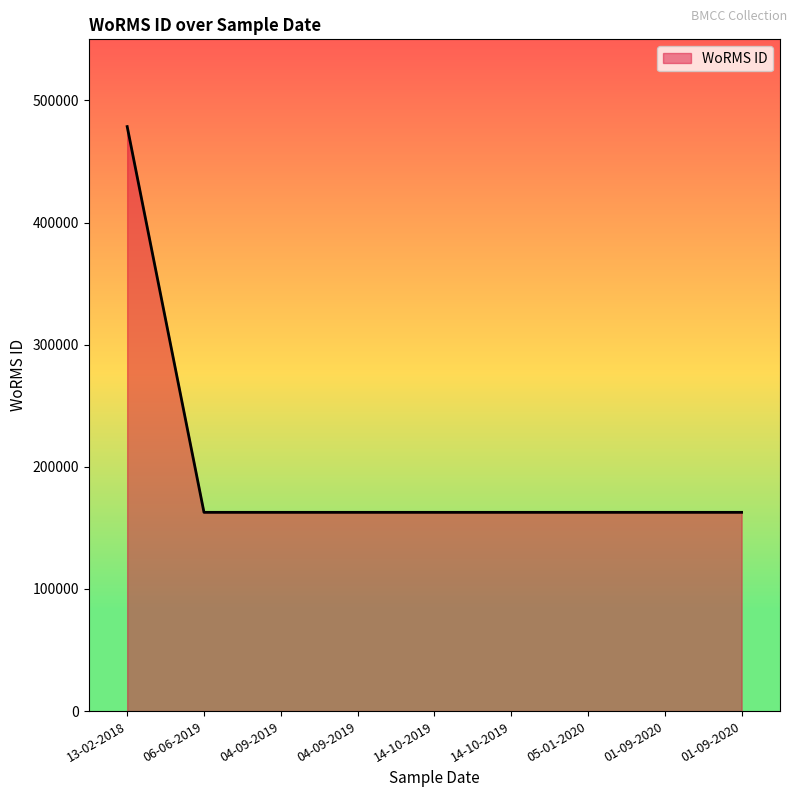

List the labels in order of value, smallest first.

14-10-2019, 14-10-2019, 01-09-2020, 06-06-2019, 04-09-2019, 04-09-2019, 05-01-2020, 01-09-2020, 13-02-2018